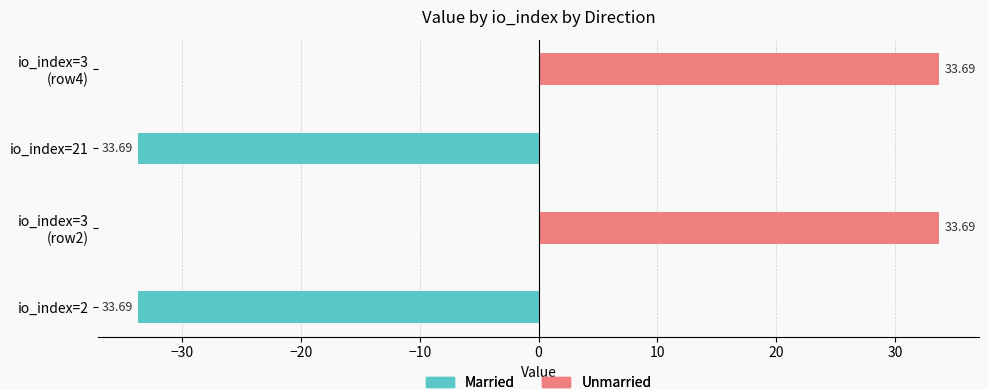

What are all the series names shown in the legend?

Married, Unmarried